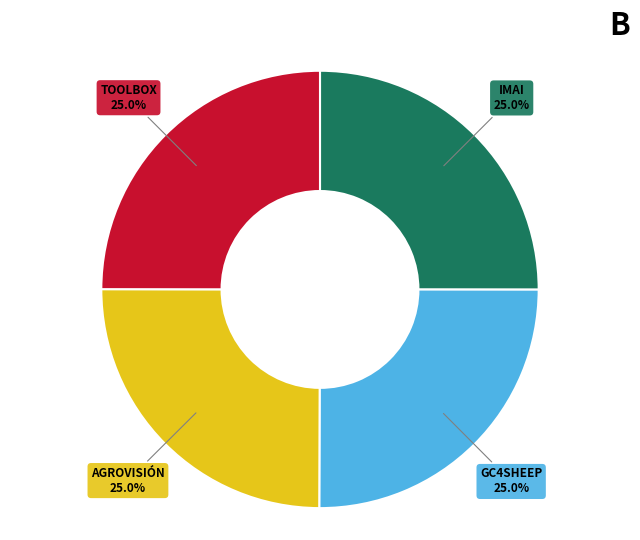

Is there a majority slice in this chart?

No